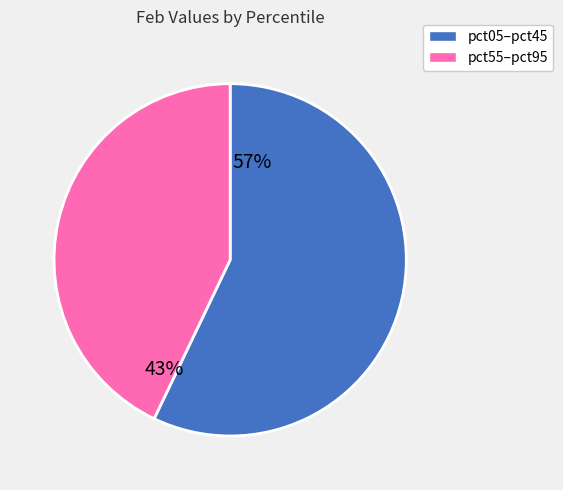

Is there a majority slice in this chart?

Yes